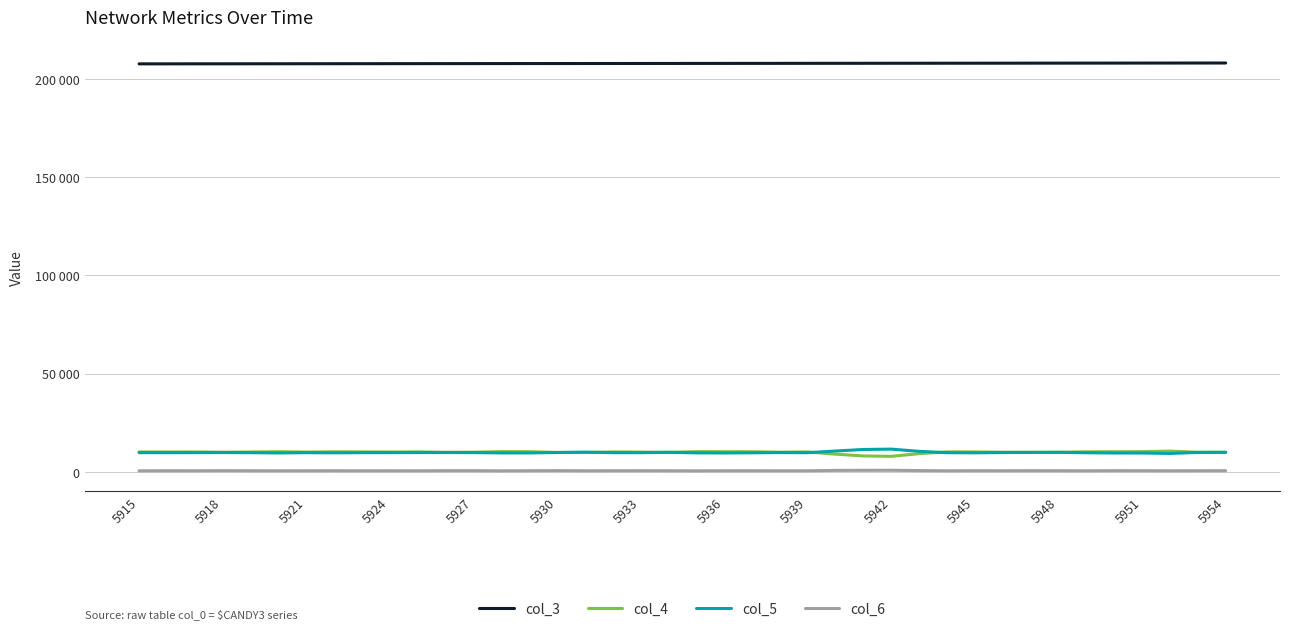

What are all the series names shown in the legend?

col_3, col_4, col_5, col_6